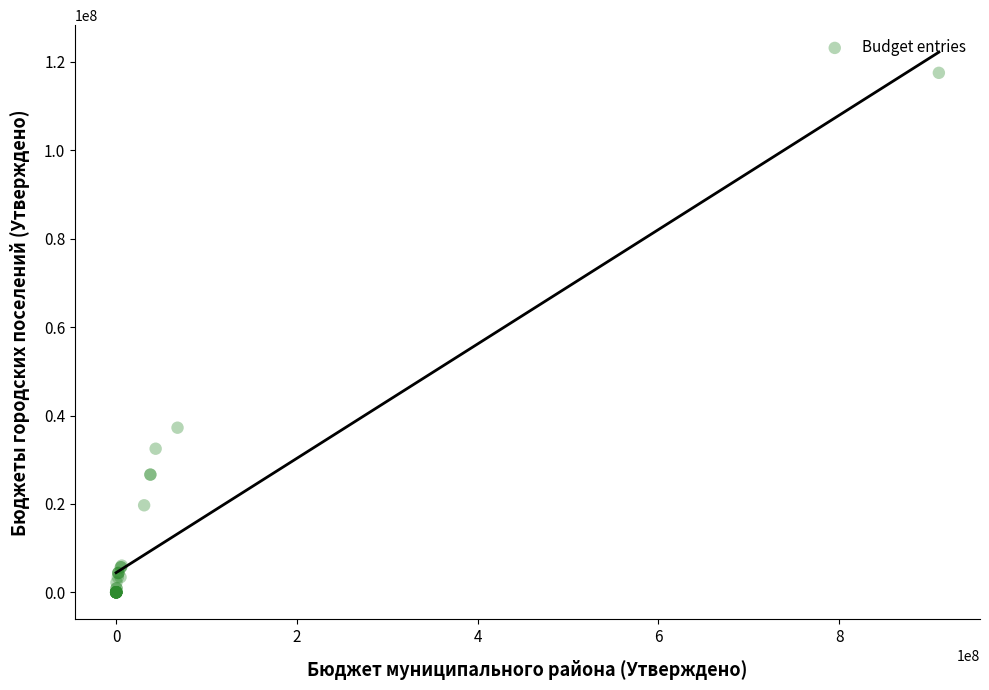

What Y value in the scatter plot is closest to 58753673?

37246263.5